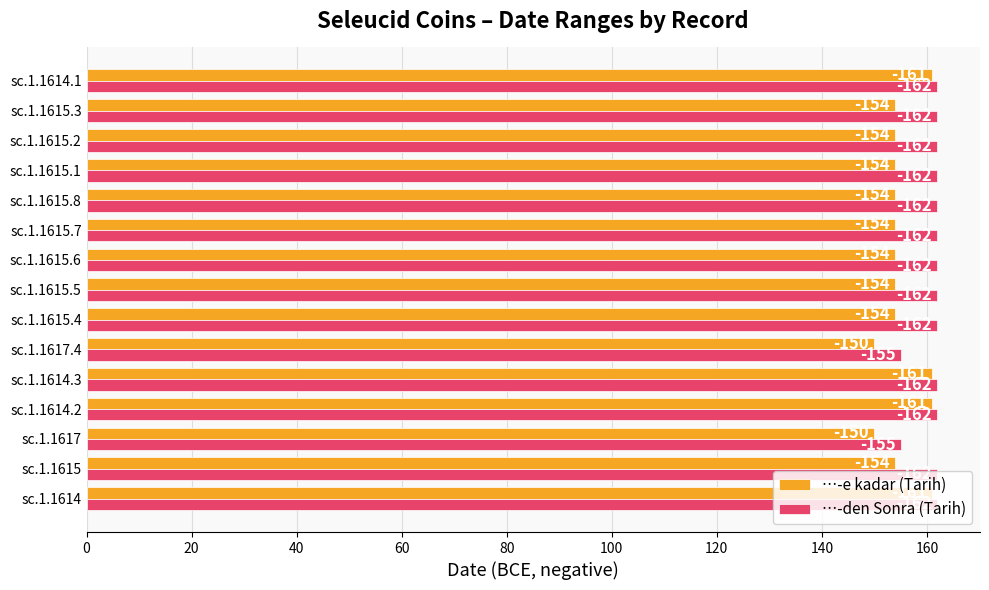

Reading right to left, transcribe all the data shown in this chart.

…-e kadar (Tarih): 161	154	154	154	154	154	154	154	154	150	161	161	150	154	161
…-den Sonra (Tarih): 162	162	162	162	162	162	162	162	162	155	162	162	155	162	162